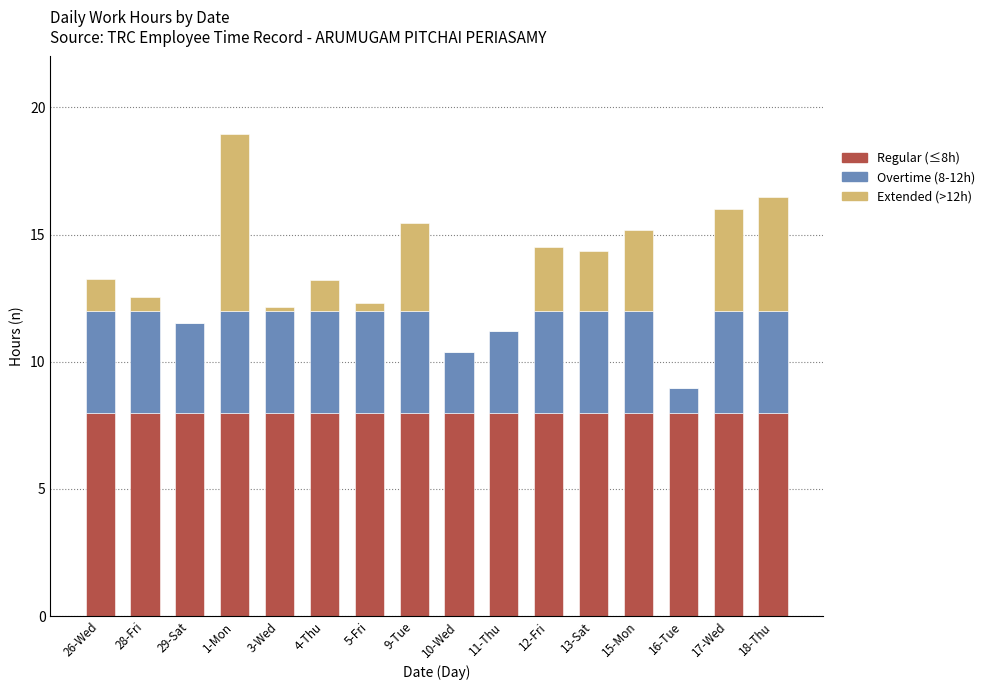

At which category is the sum across all series the highest?

1-Mon